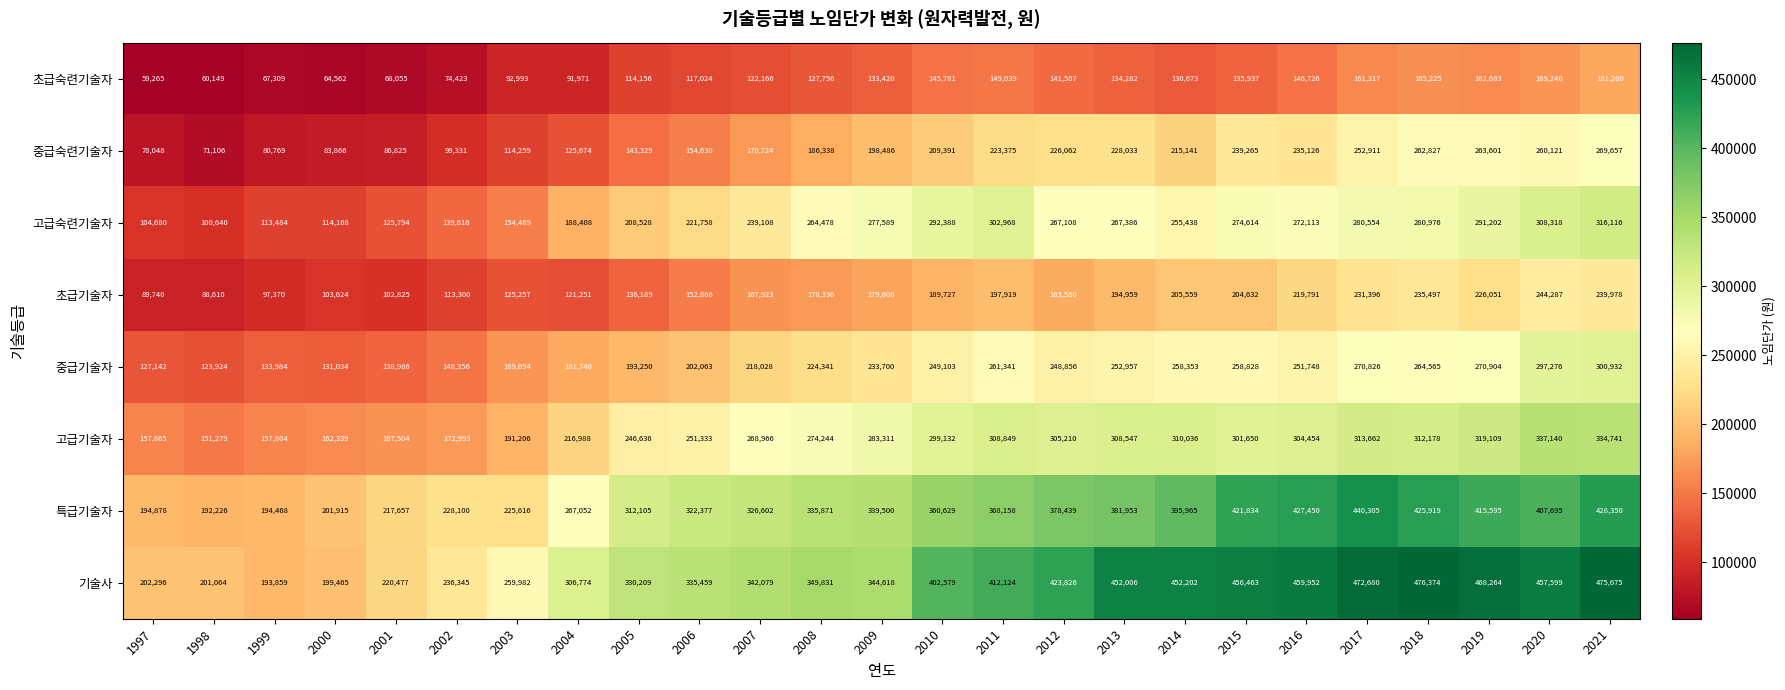

How many data points does each series have?

25